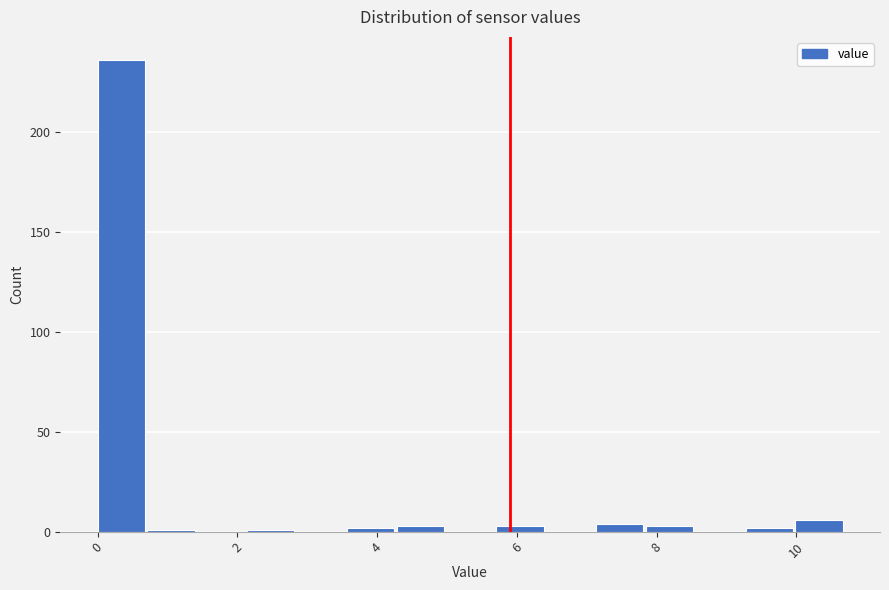

Around what value on the x-axis is the tallest bar? Give the approximate position of its centre, as read against the axis.

0.4